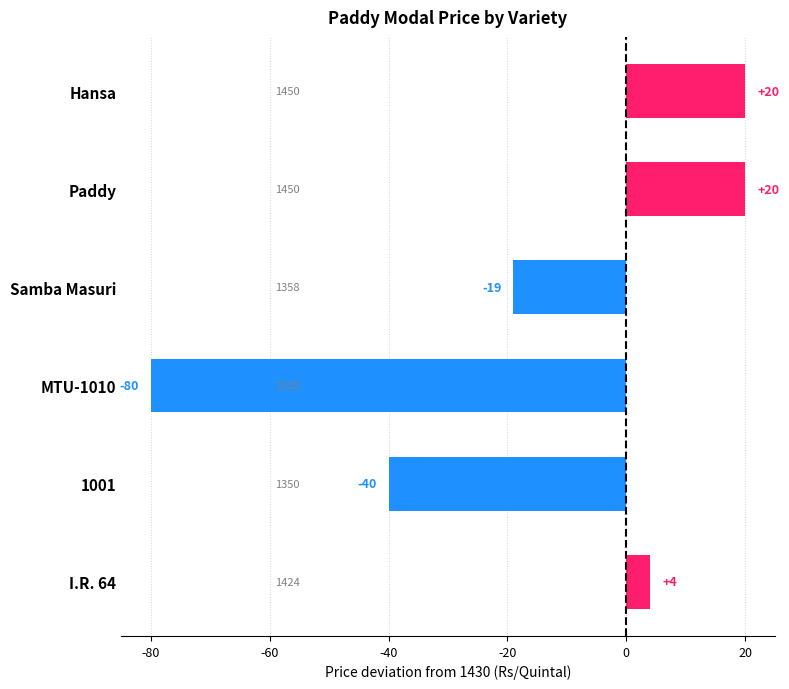

Read the value at MTU-1010, to the nearest 50.

-100